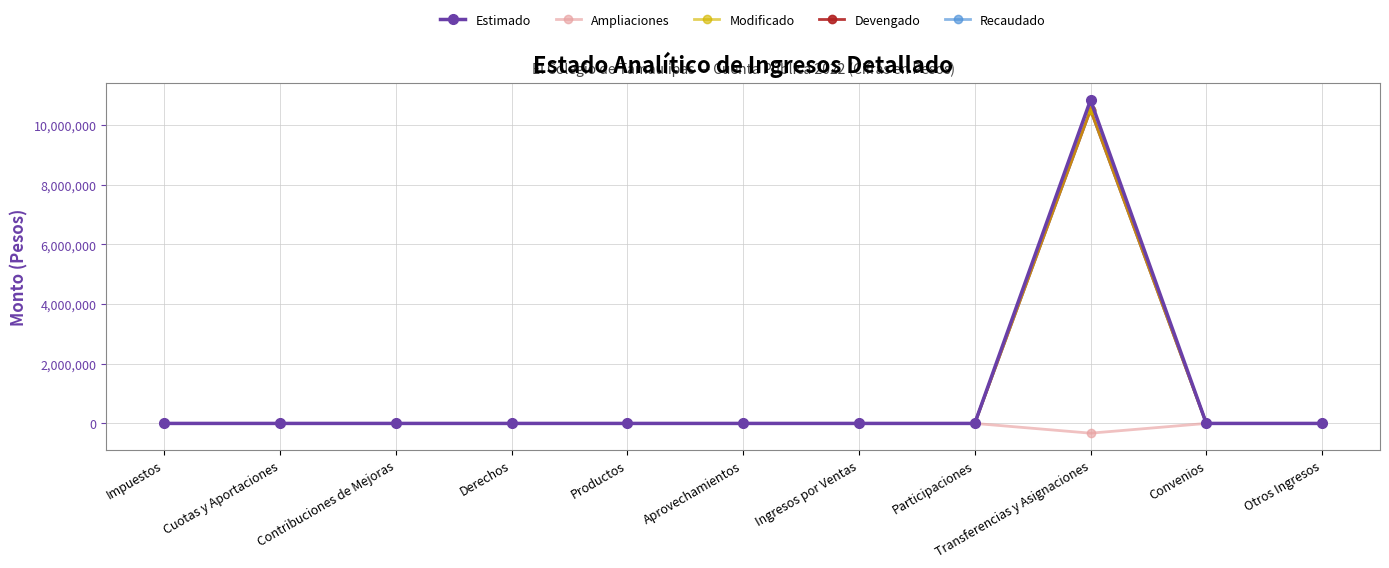

At how many categories does at least one series exceed 4577802?

1